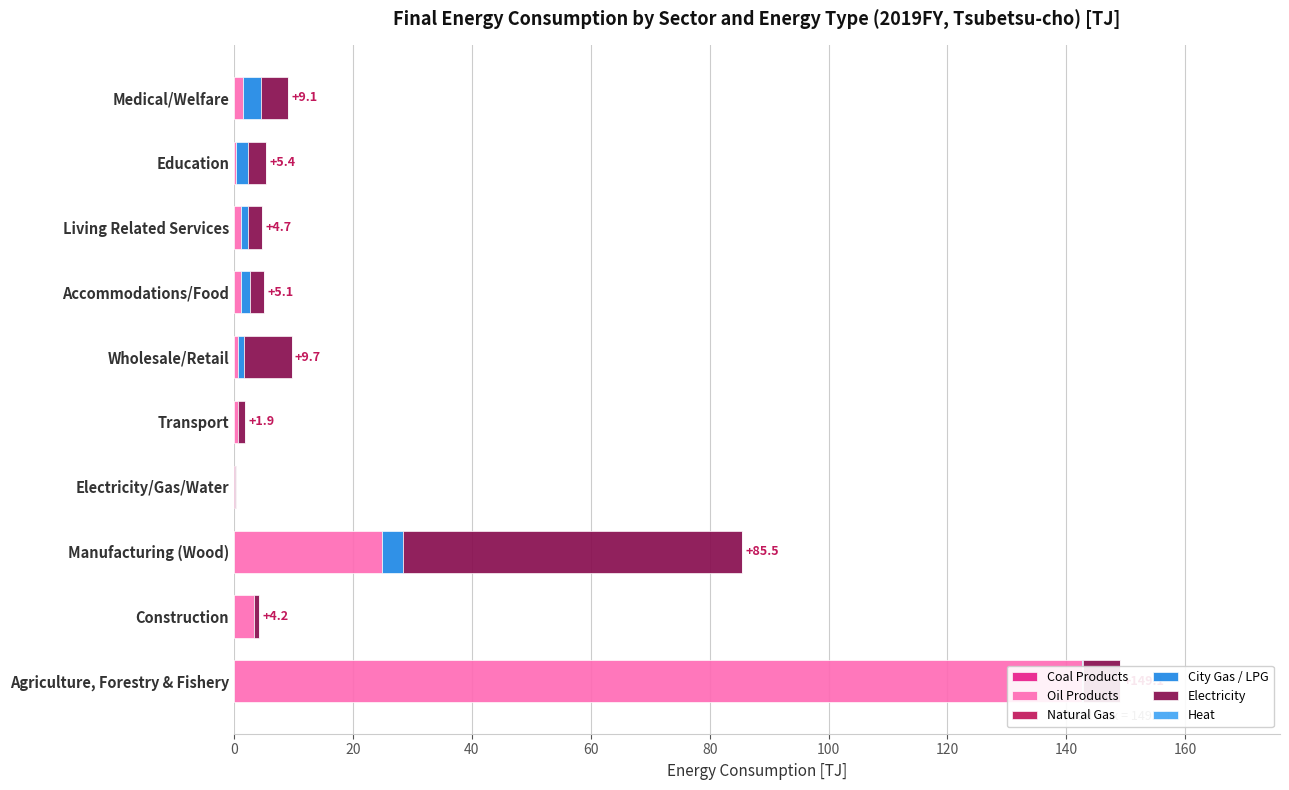

What is the maximum value shown in the chart?

142.7